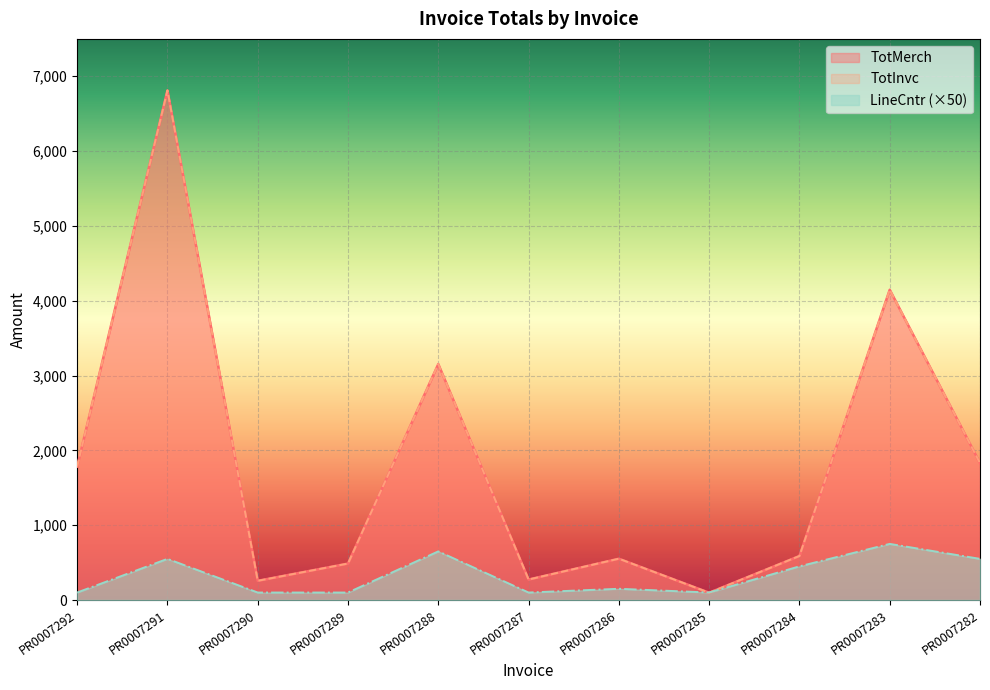

Is it true that TotInvc equals 1829.9 at PR0007282?

True